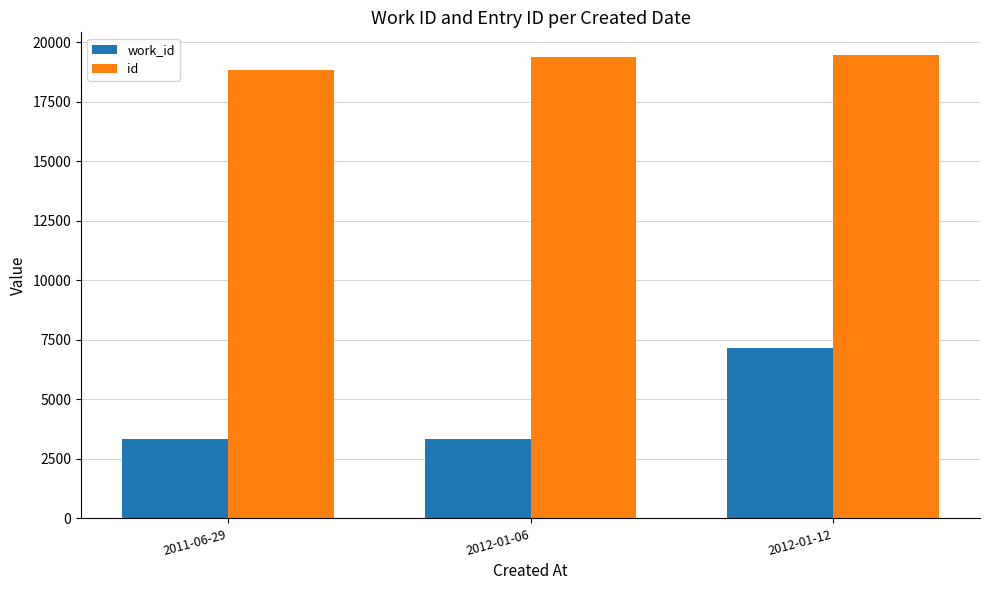

Which series has the widest spread of values?

work_id